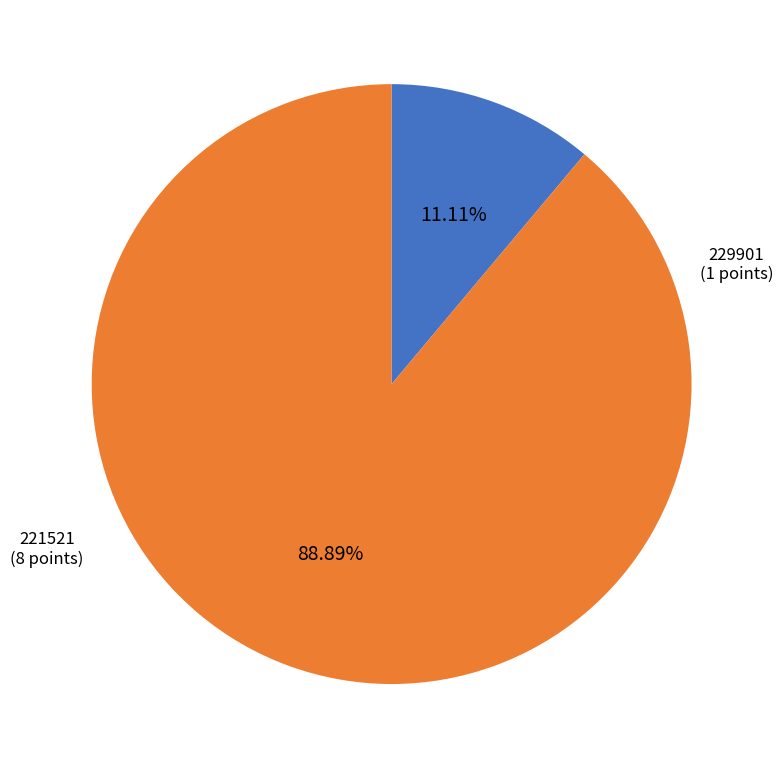

Between 221521 and 229901, which is larger?

221521